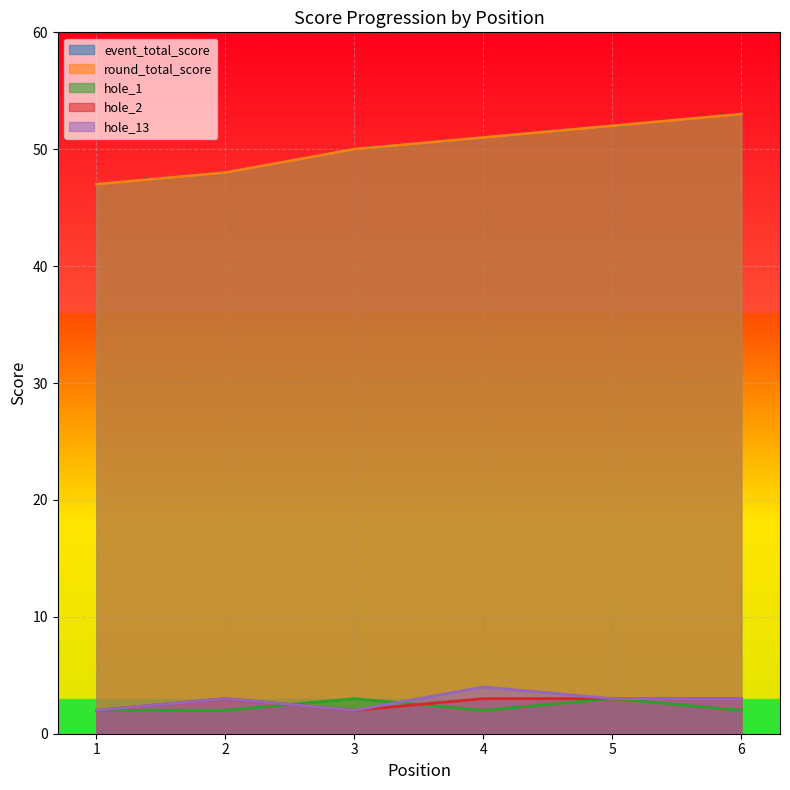

What are all the series names shown in the legend?

event_total_score, round_total_score, hole_1, hole_2, hole_13